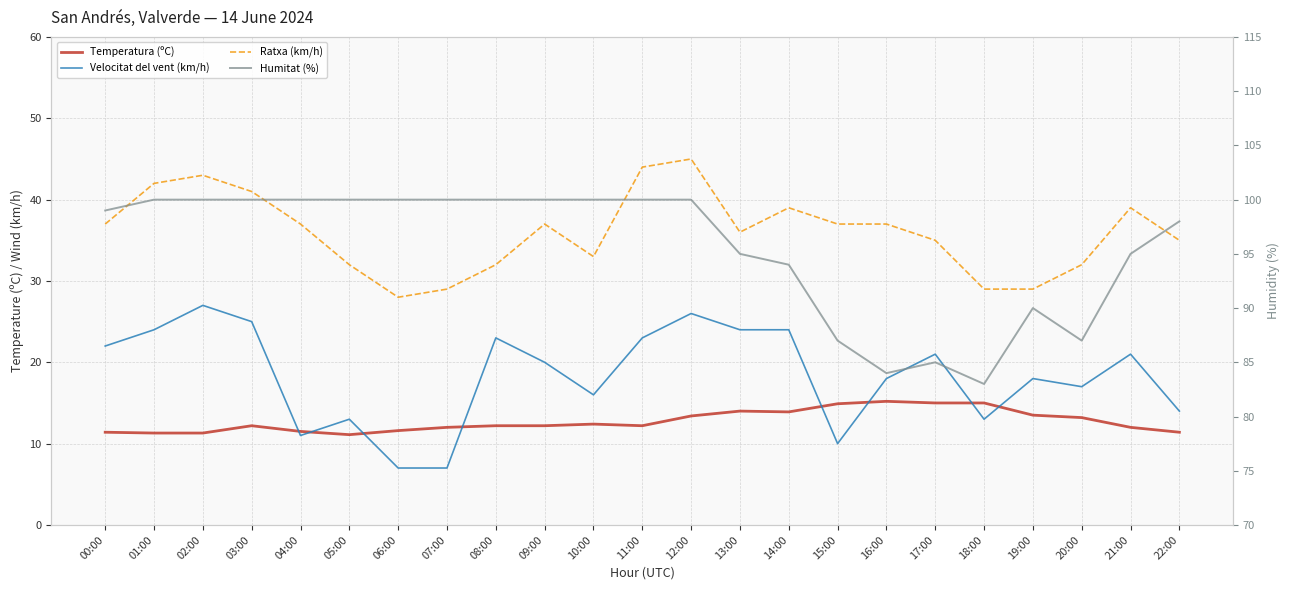

How many lines are shown in the chart?

4